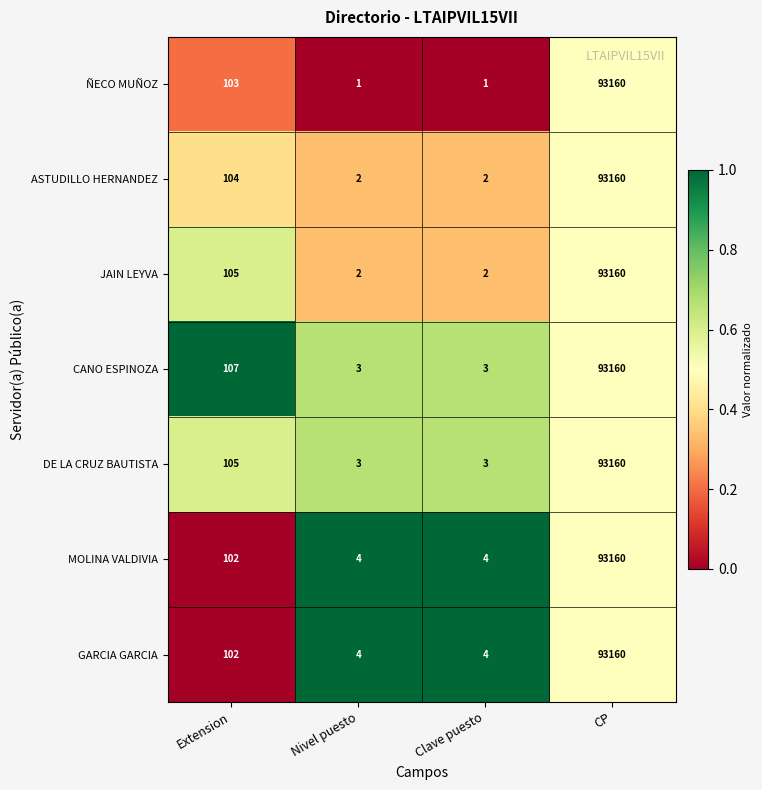

Which category has the highest value across all series?

CP